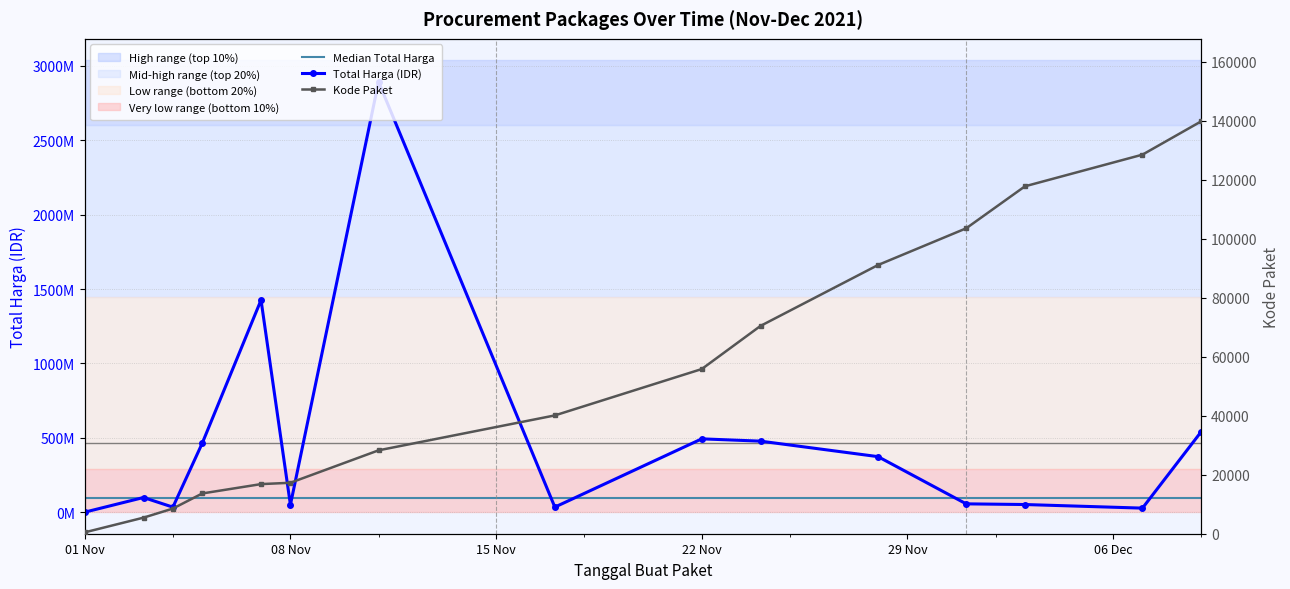

What is the label of the 11th point from the left?

2021-11-28